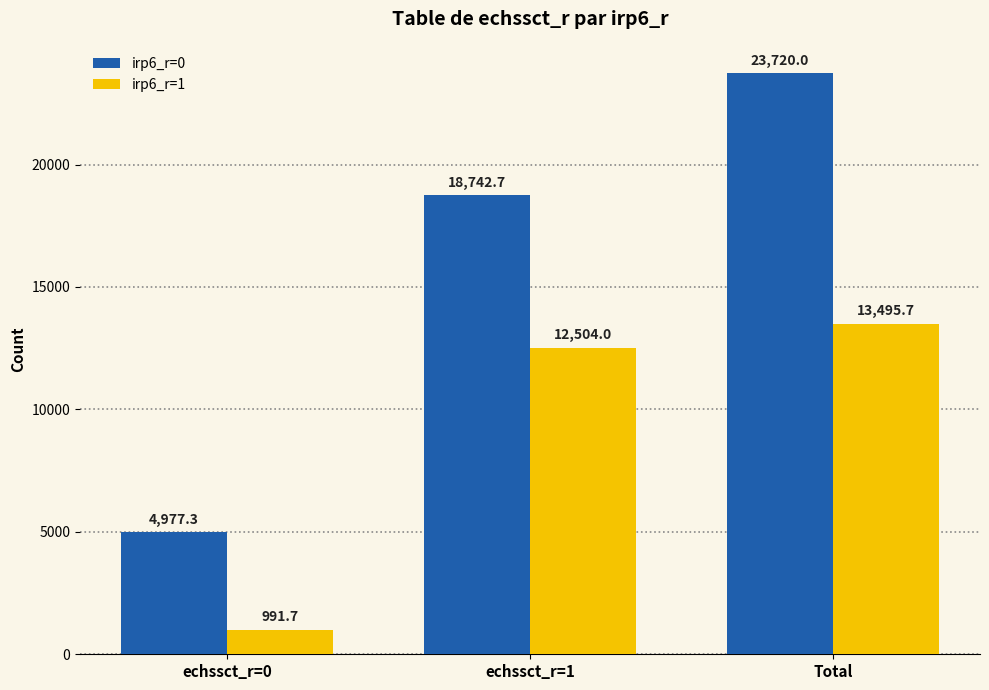

How many bars are there in each group?

2